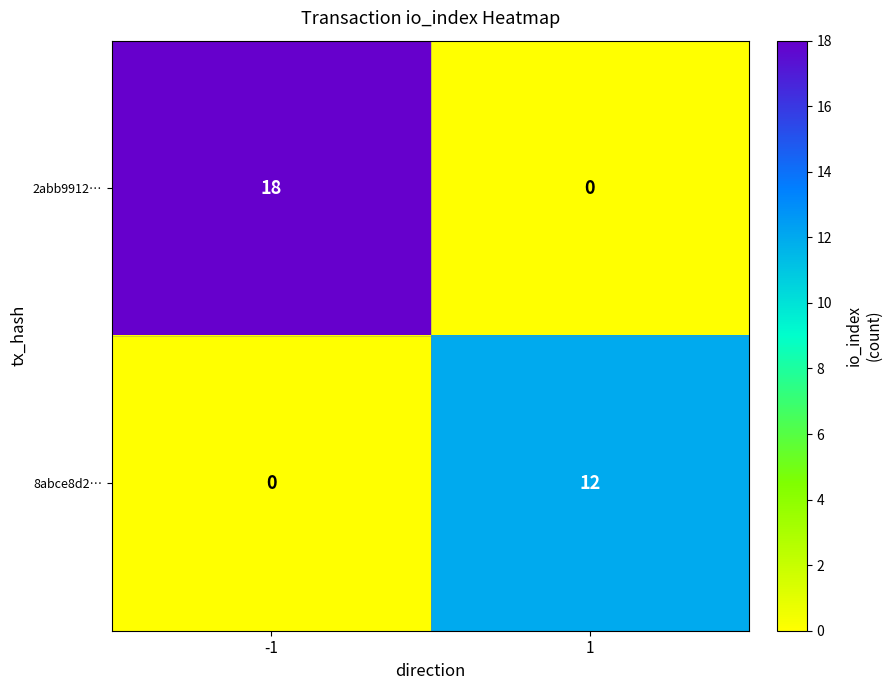

Rank the series at 1 from highest to lowest value.

8abce8d2…, 2abb9912…